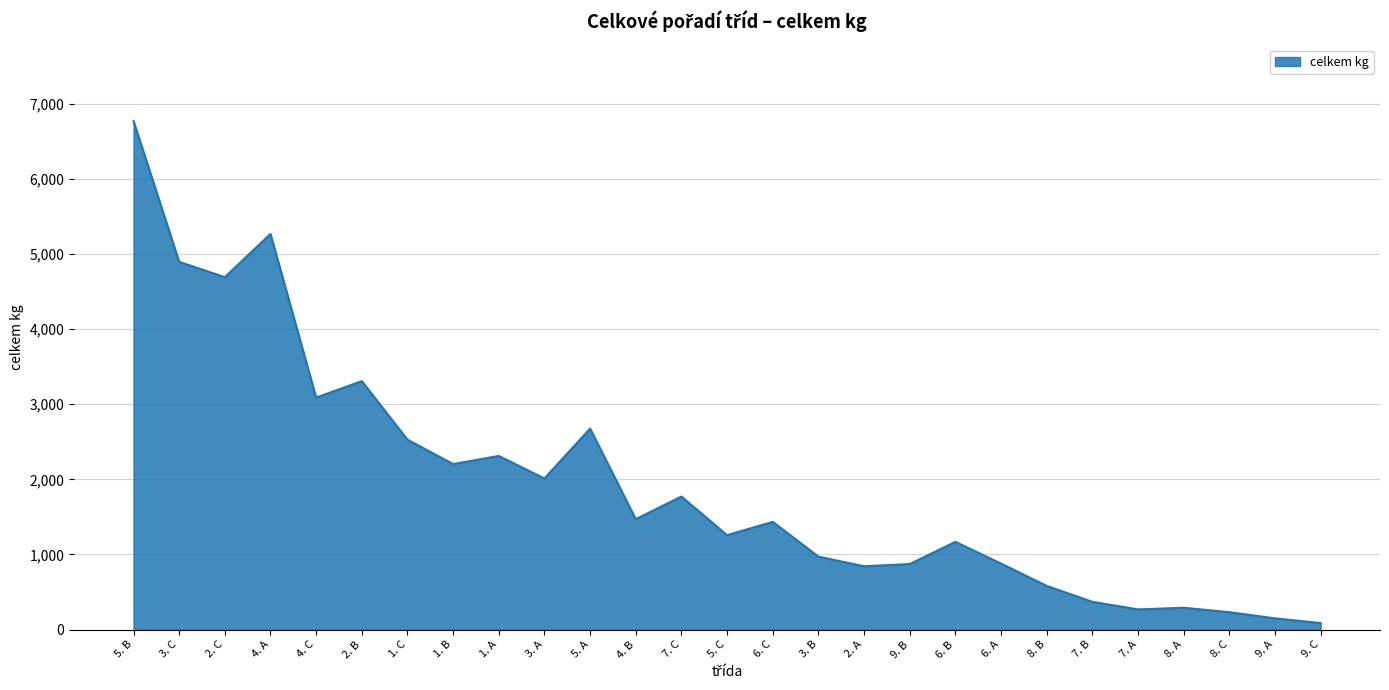

What is the maximum value shown in the chart?

6769